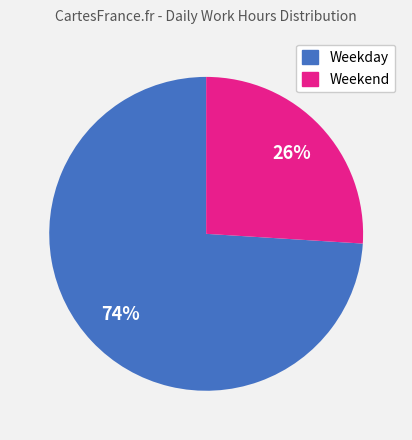

Is there any slice that represents more than half of the pie?

Yes